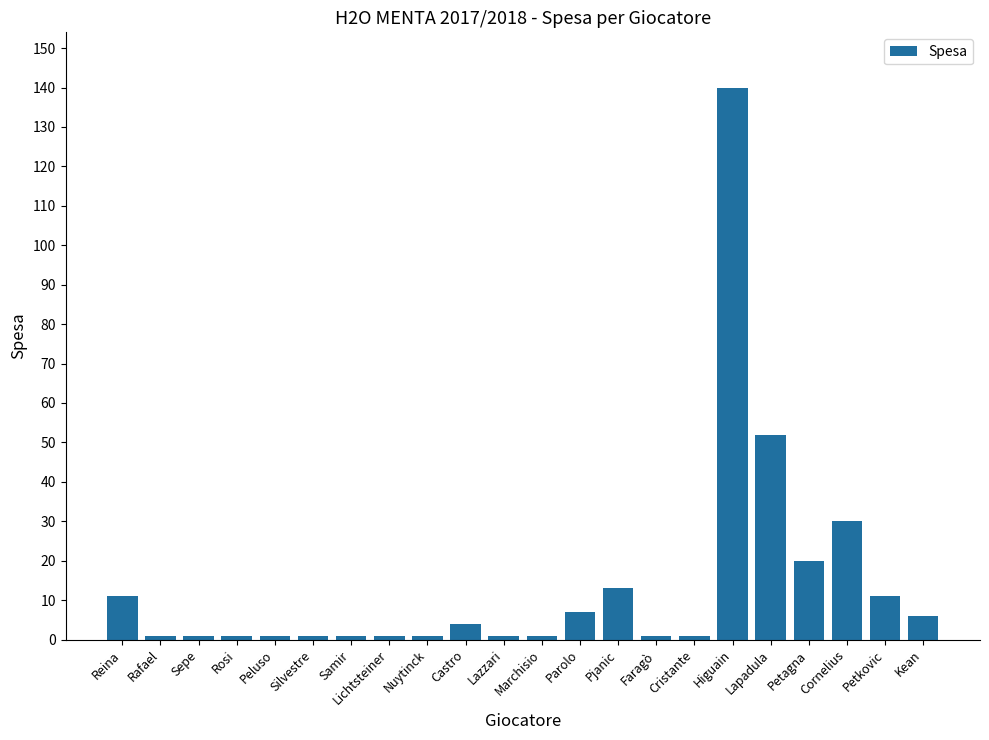

Reading left to right, list all the values displayed in this chart.

11	1	1	1	1	1	1	1	1	4	1	1	7	13	1	1	140	52	20	30	11	6